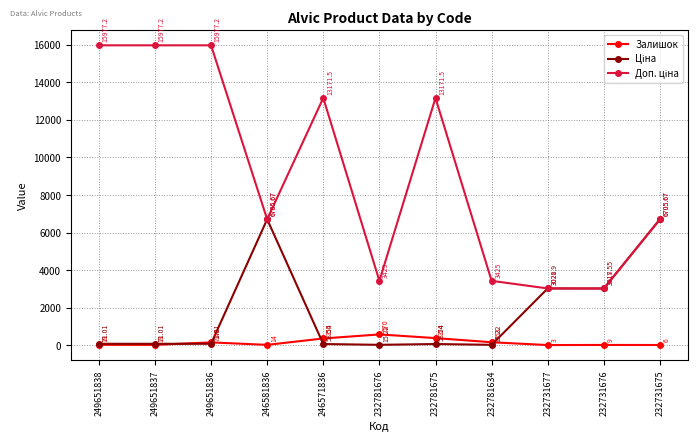

What is the difference between the highest and lowest values at 246571836?

13113.0